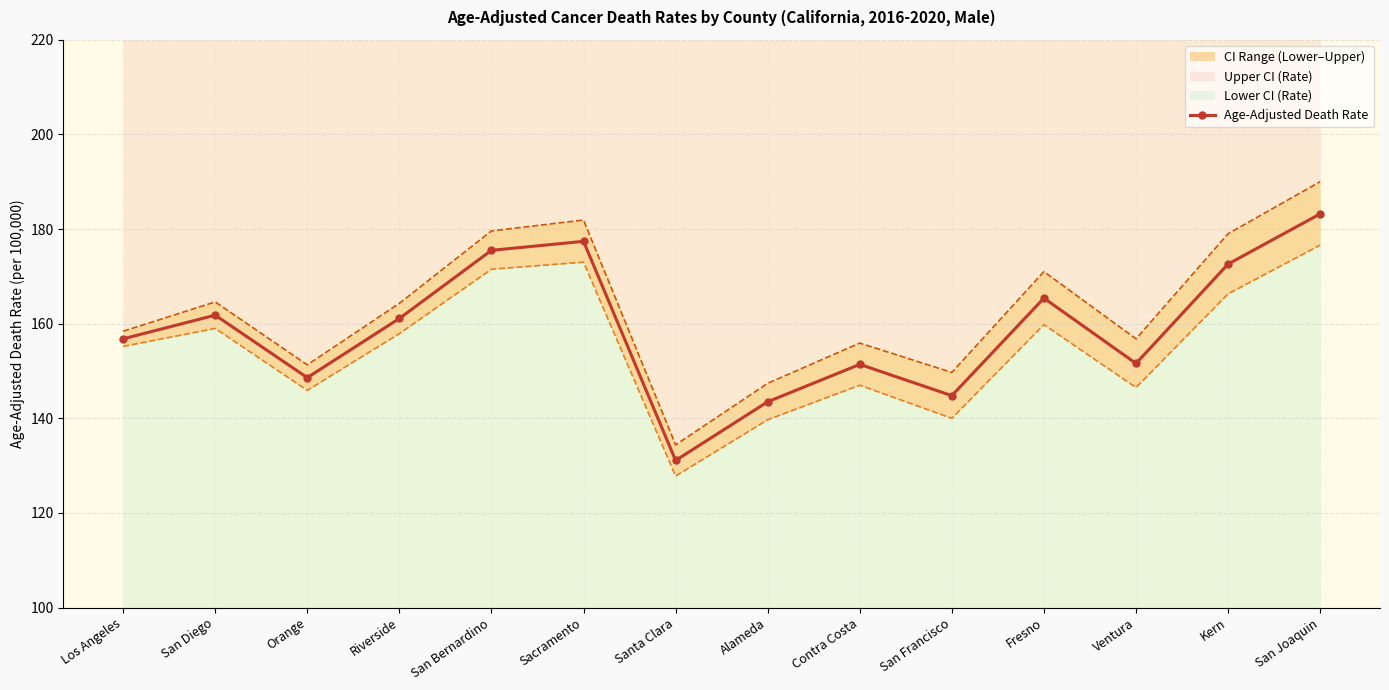

How many interior local peaks (higher than both neighbors) does the data have?

4